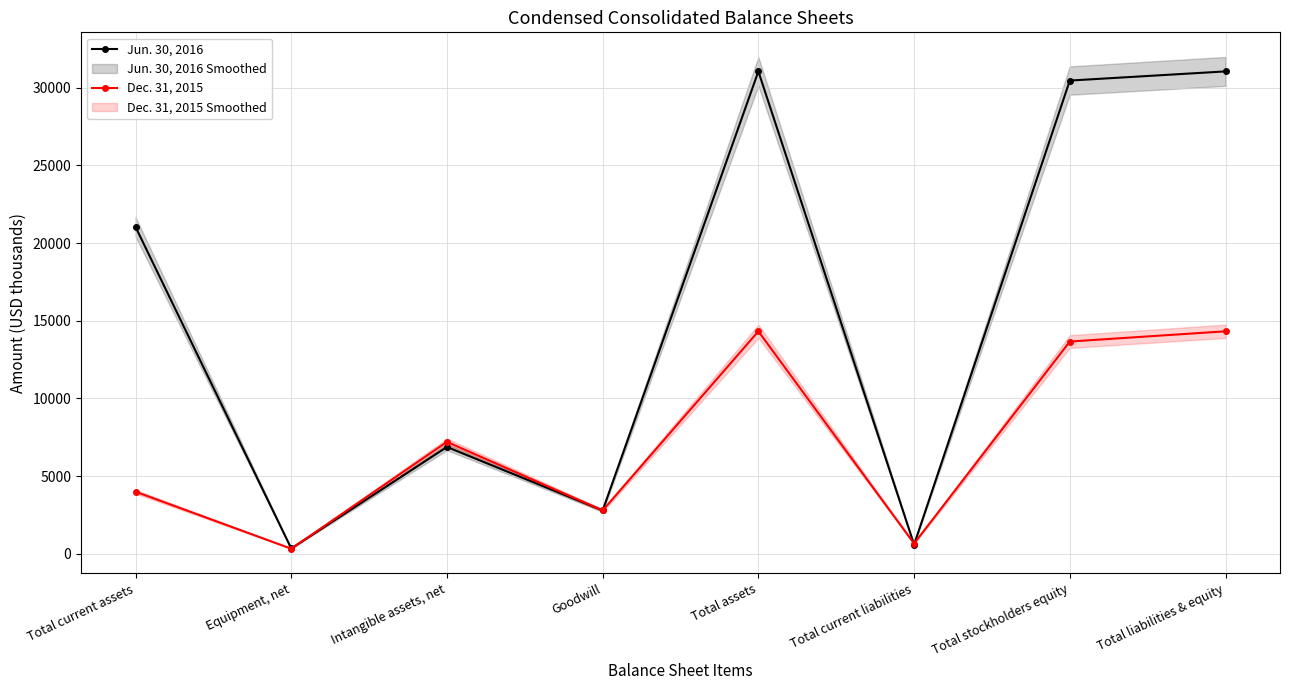

At which category does Jun. 30, 2016 reach its first local peak?

Intangible assets, net